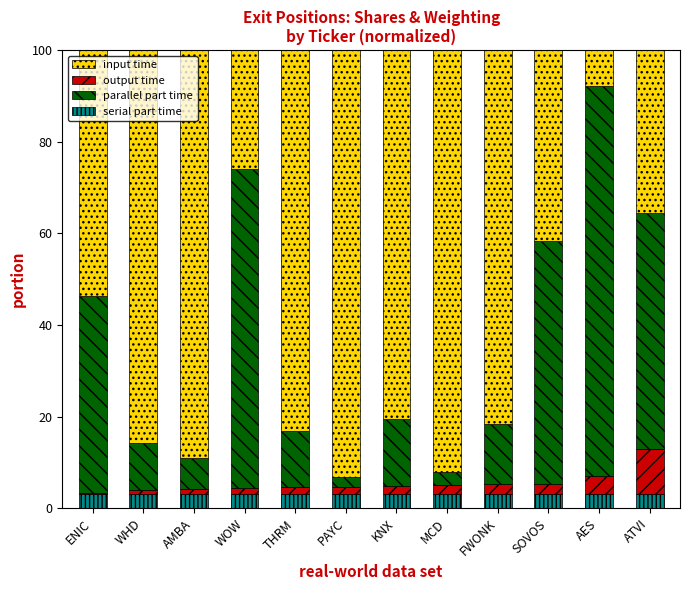

What is the lowest value of the serial part time series?

3.0